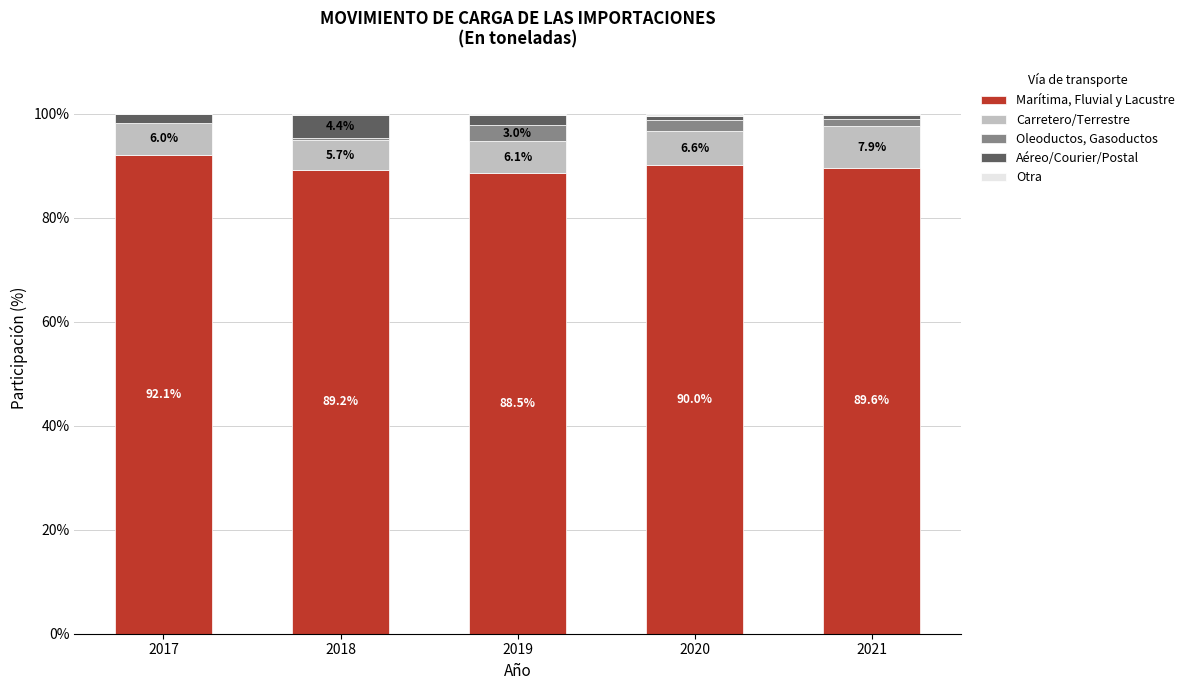

Is it true that Marítima, Fluvial y Lacustre equals 37.1 at 2020?

False